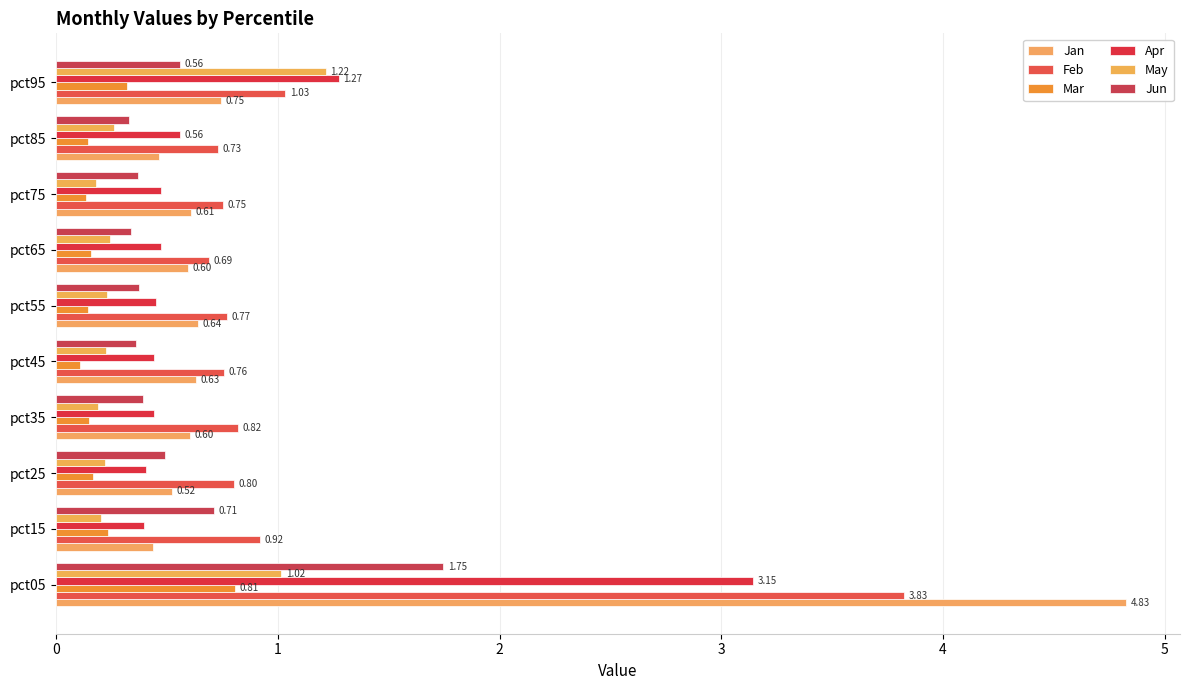

What is the value of the Jun bar at the 3rd from the left?

0.5